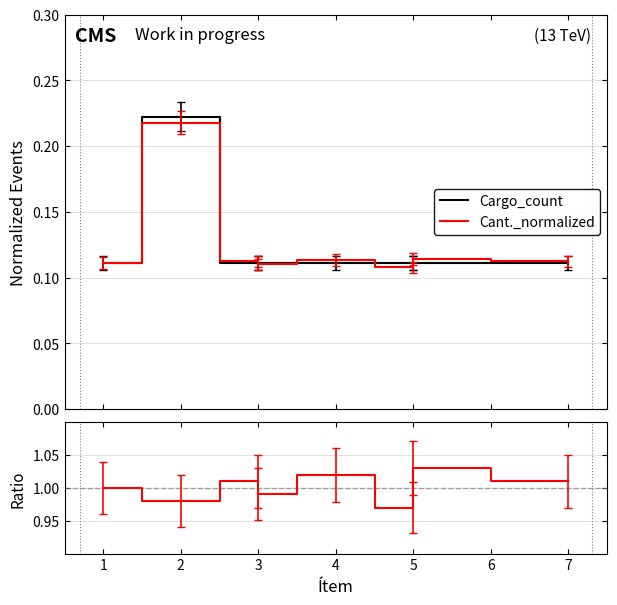

True or false: Cargo_count has a value of 0.0 at 3.

False